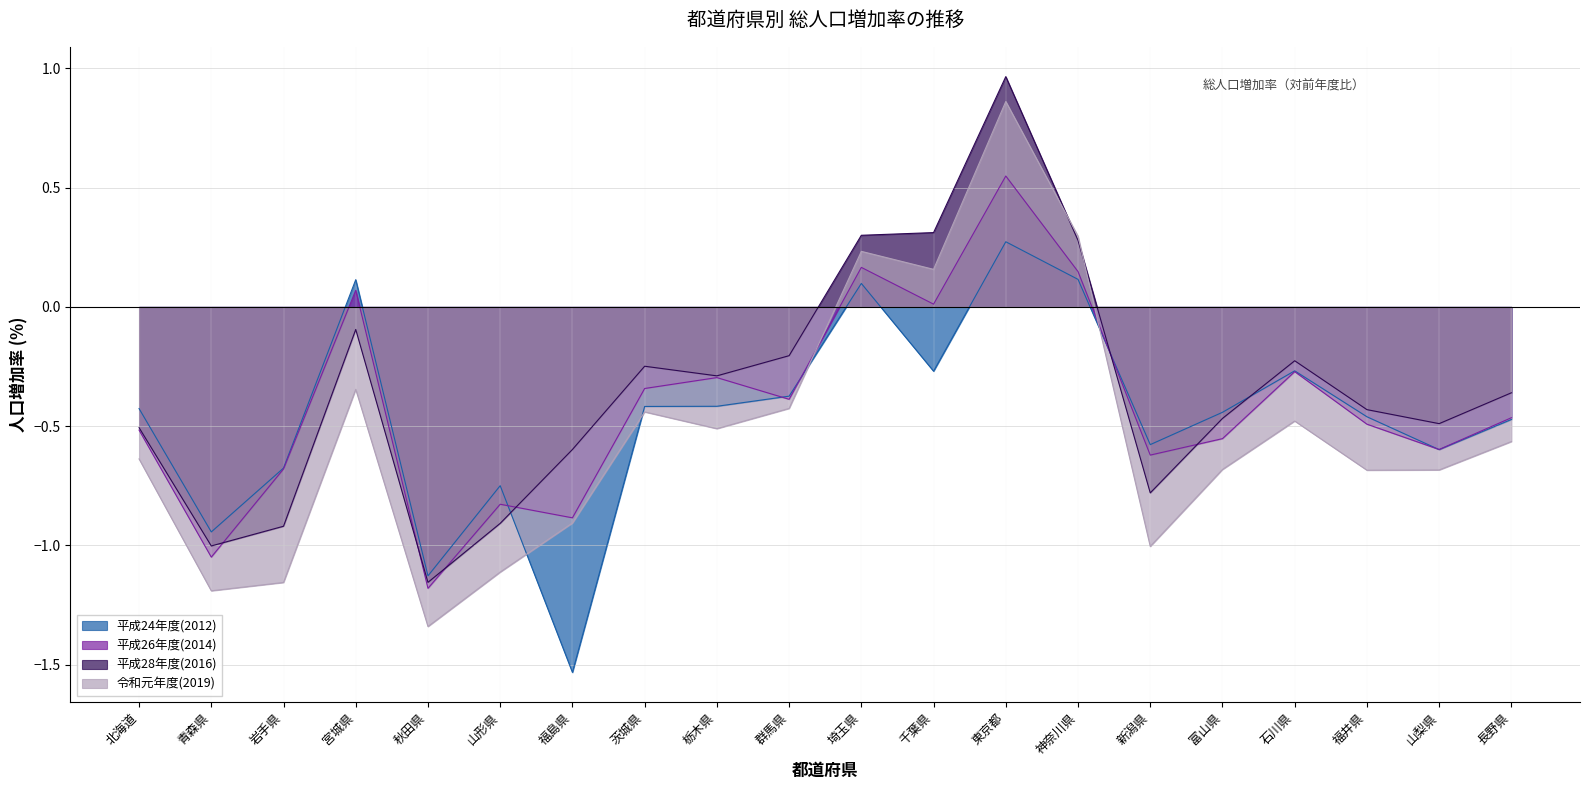

Which series changed the most between 埼玉県 and 新潟県?

令和元年度(2019)